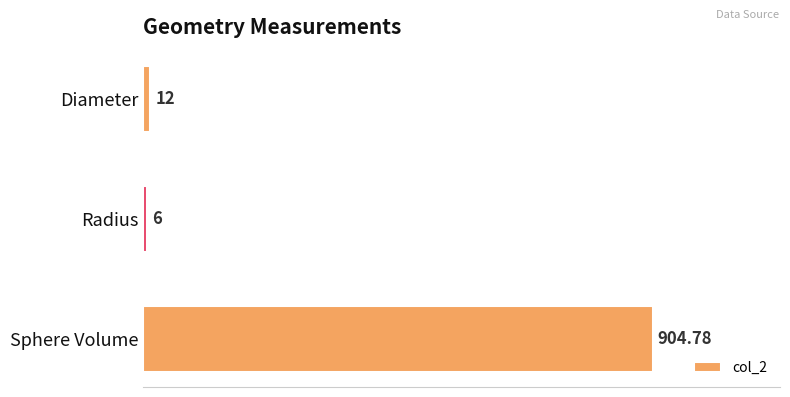

Approximately how many times larger is the value at Radius compared to Diameter?

0.5